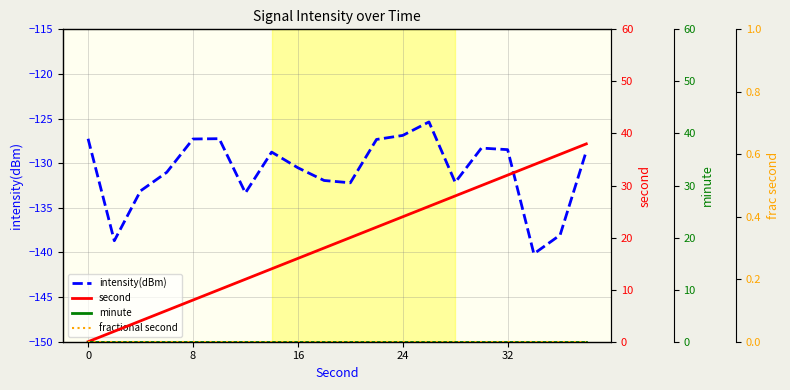

Which series has the largest total across all categories?

second